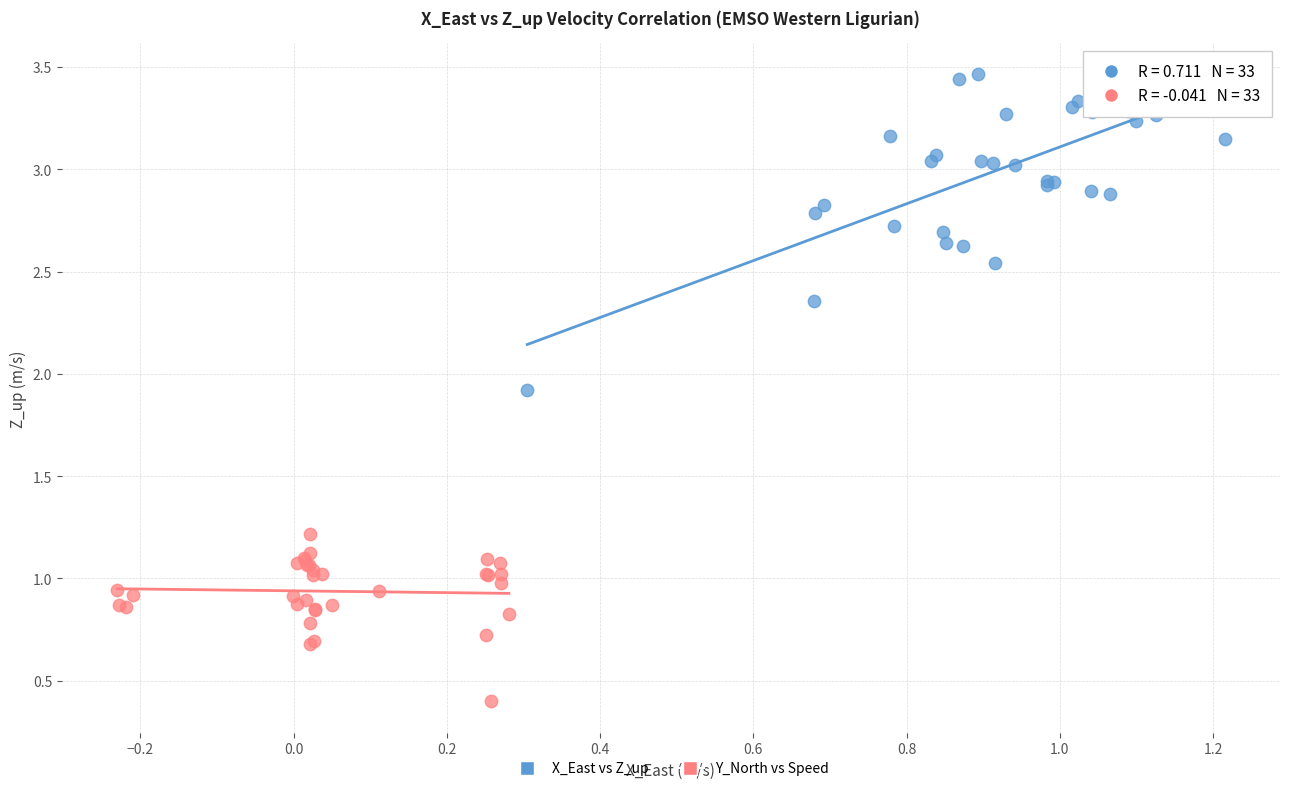

Which series reaches the minimum Y coordinate?

Y_North vs Speed